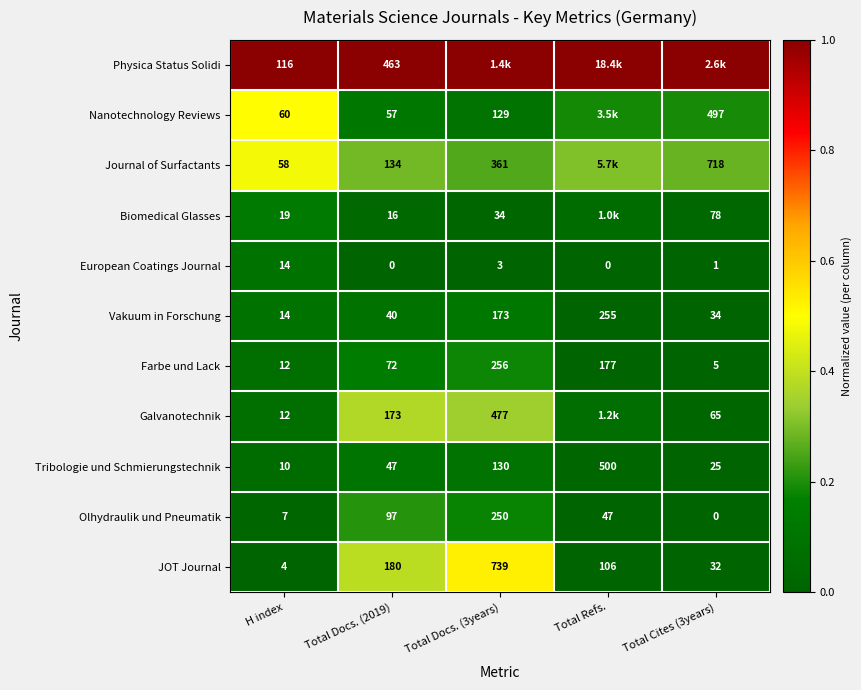

At which label does JOT Journal reach its minimum?

H index